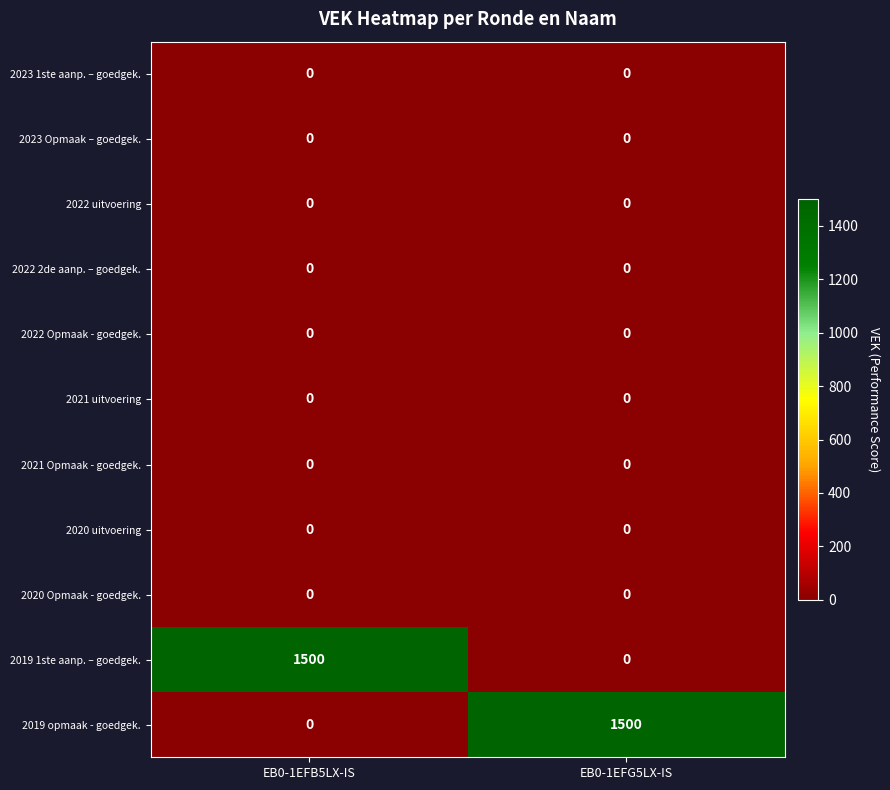

Count the number of categories in the chart.

2